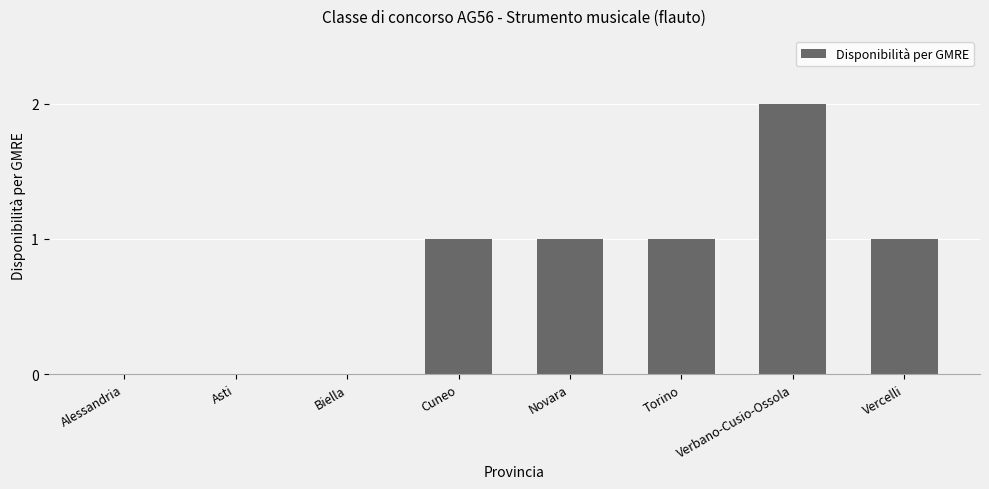

What is the sum of all values?

6